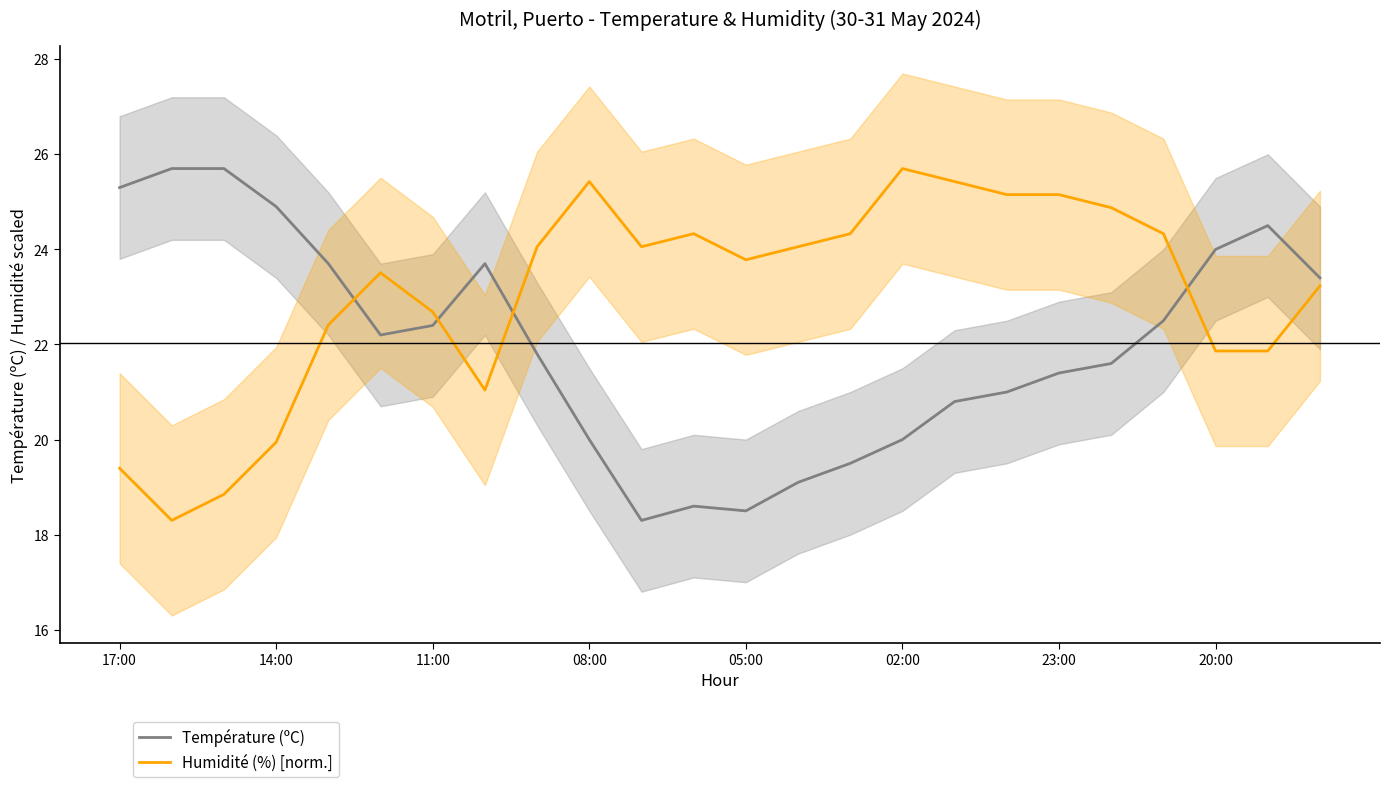

At which label does Température (ºC) first exceed 22?

17:00